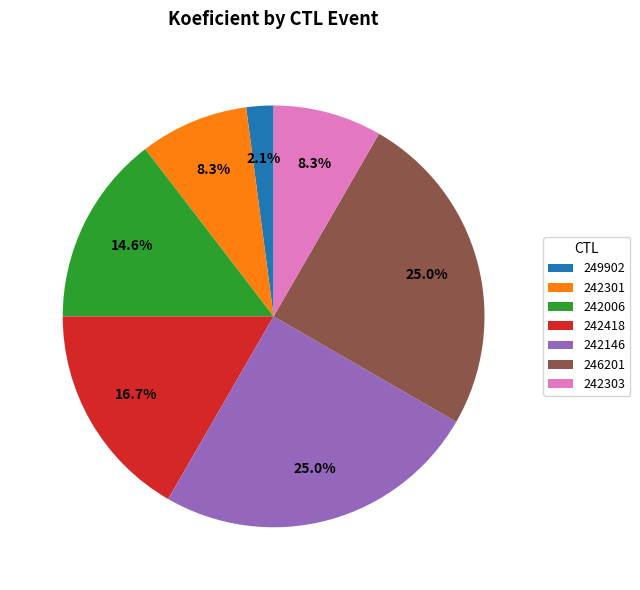

Which has a higher value, 246201 or 242418?

246201